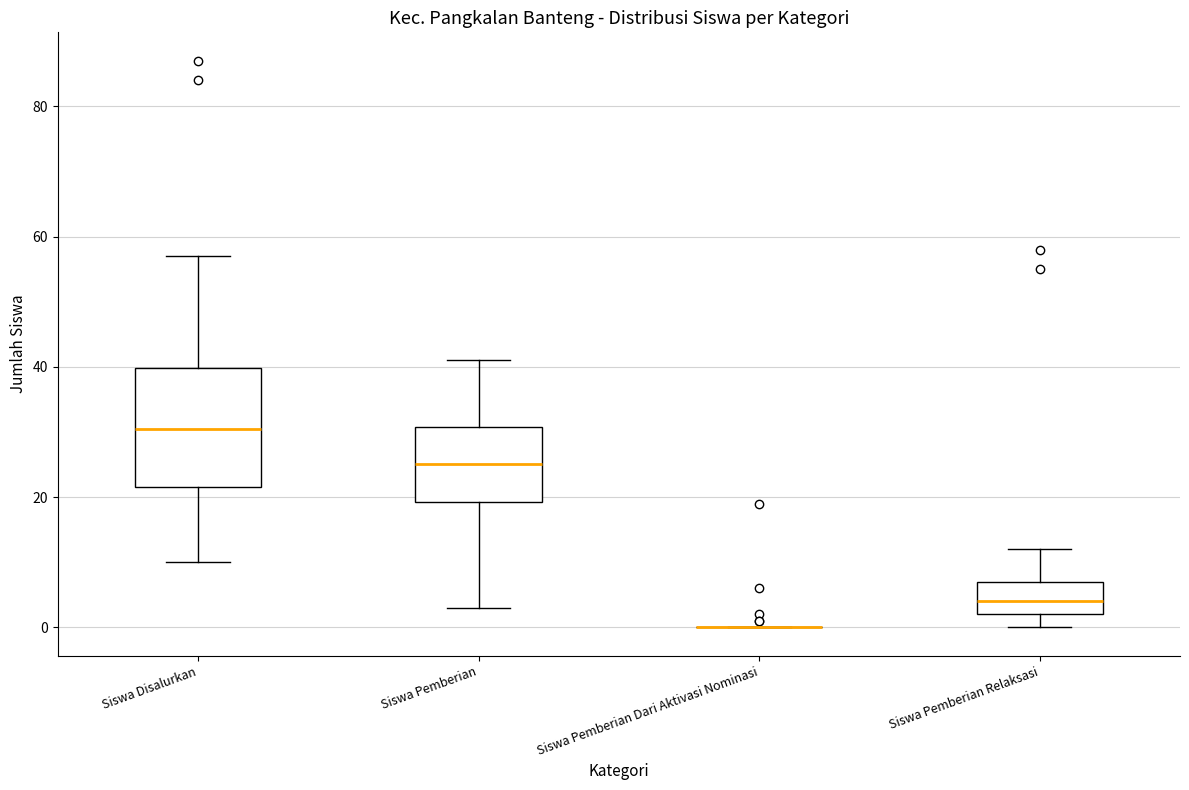

Reading left to right, read every box against the y-axis: the position of its median line, the range the box covers, and the ends of its whiskers. The values are not printed on the chart, so give them approximately, as read against the axis.

Siswa Disalurkan: median 30, box 22 to 40, whiskers 10 to 58
Siswa Pemberian: median 26, box 20 to 30, whiskers 4 to 42
Siswa Pemberian Dari Aktivasi Nominasi: box collapsed to a line at 0, whiskers 0 to 0
Siswa Pemberian Relaksasi: median 4, box 2 to 8, whiskers 0 to 12